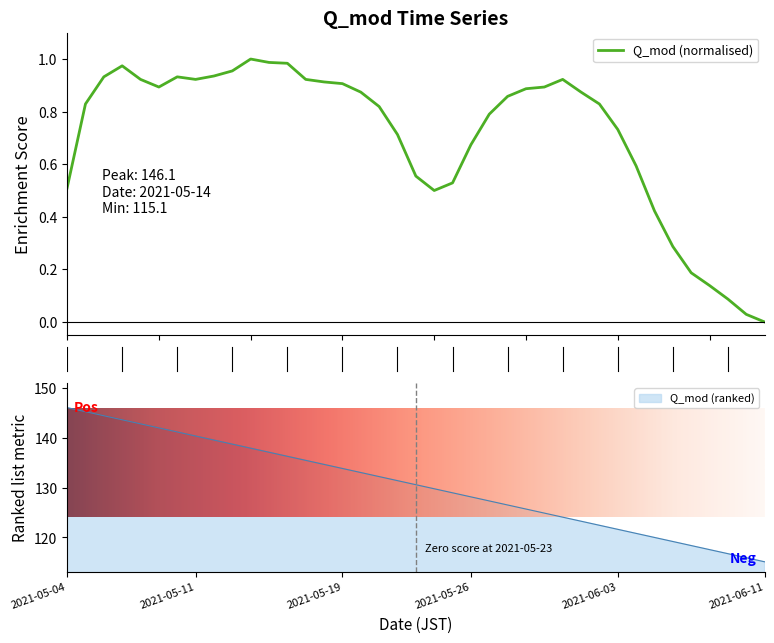

What is the highest value of the Q_mod (ranked) series?

146.1